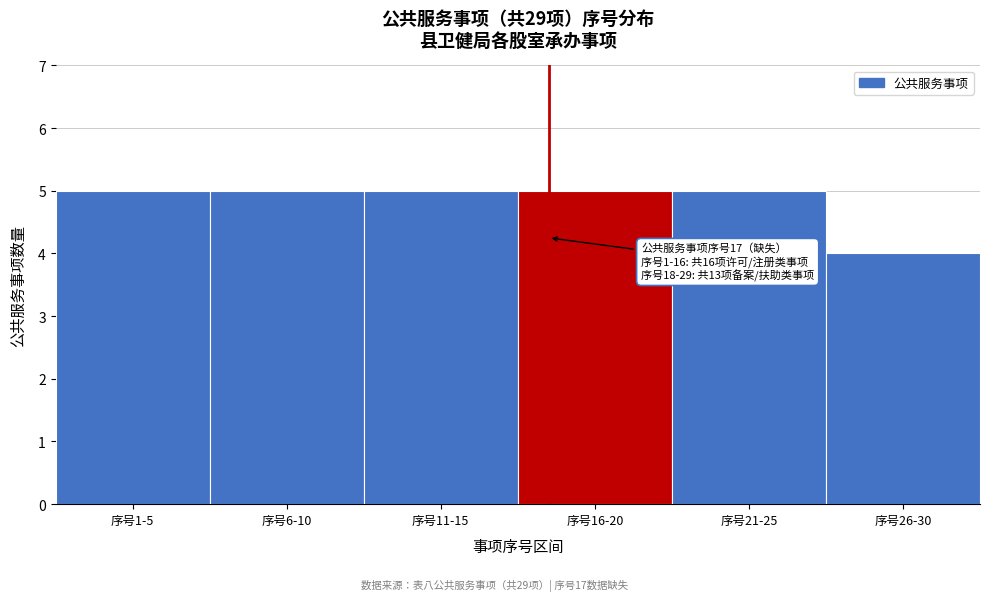

Reading left to right, transcribe all the data shown in this chart.

序号1-5=5	序号6-10=5	序号11-15=5	序号16-20=5	序号21-25=5	序号26-30=4